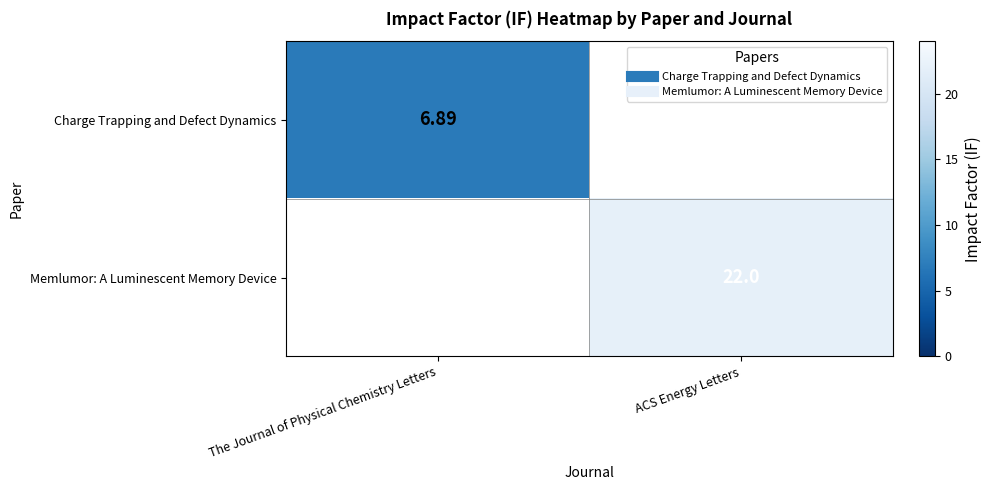

How many values in Charge Trapping and Defect Dynamics are above zero?

1